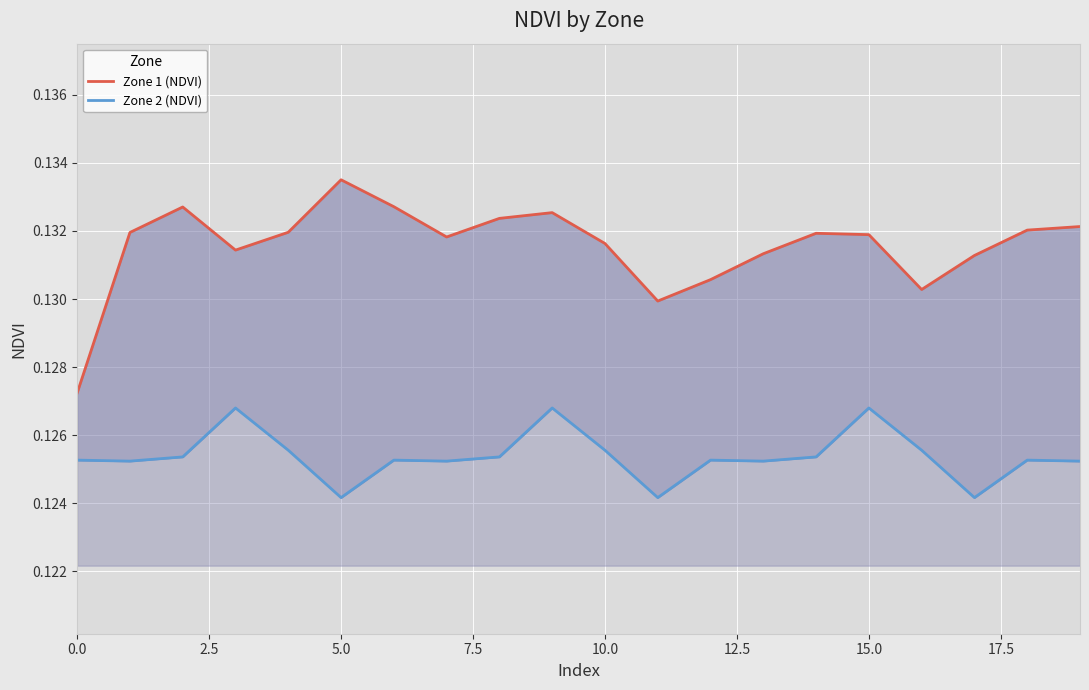

Which series has the widest spread of values?

Zone 1 (NDVI)